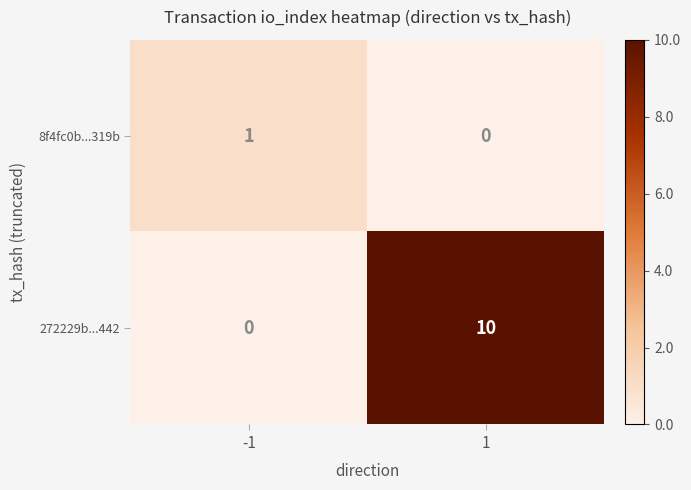

True or false: 8f4fc0b...319b has a value of 0 at 1.

True